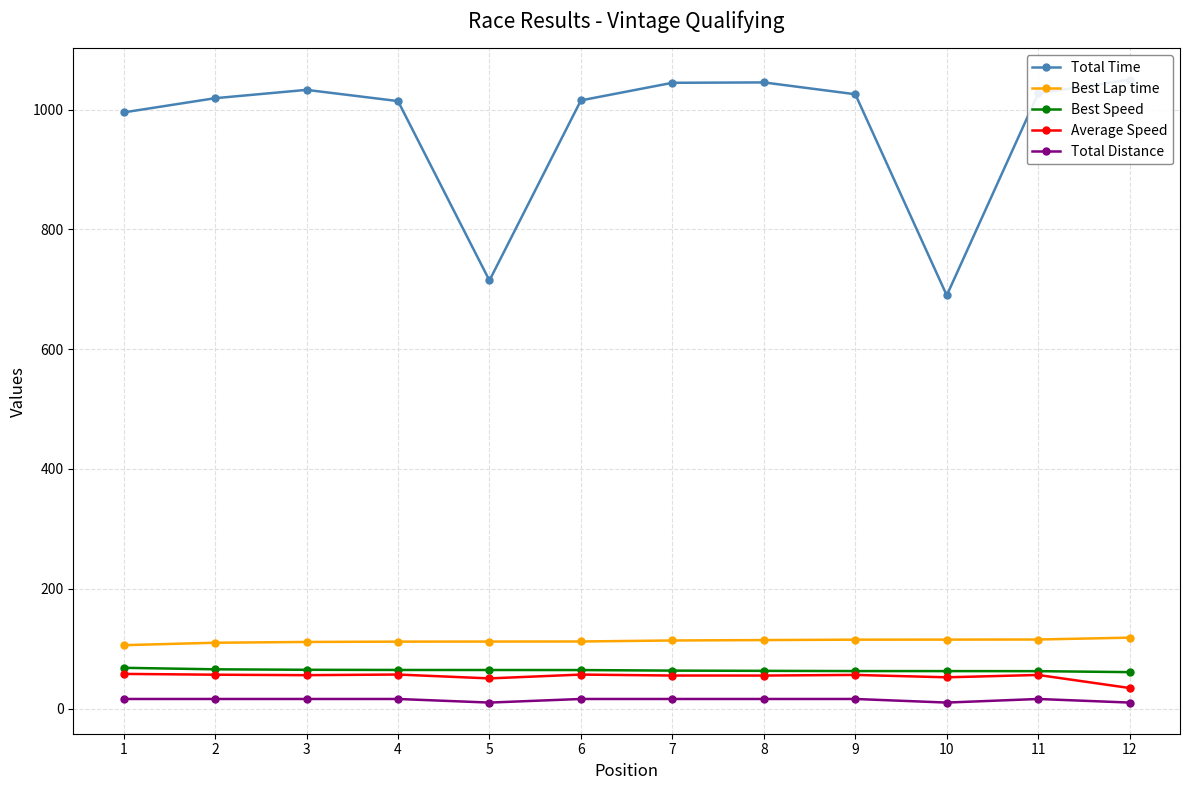

How many lines are shown in the chart?

5